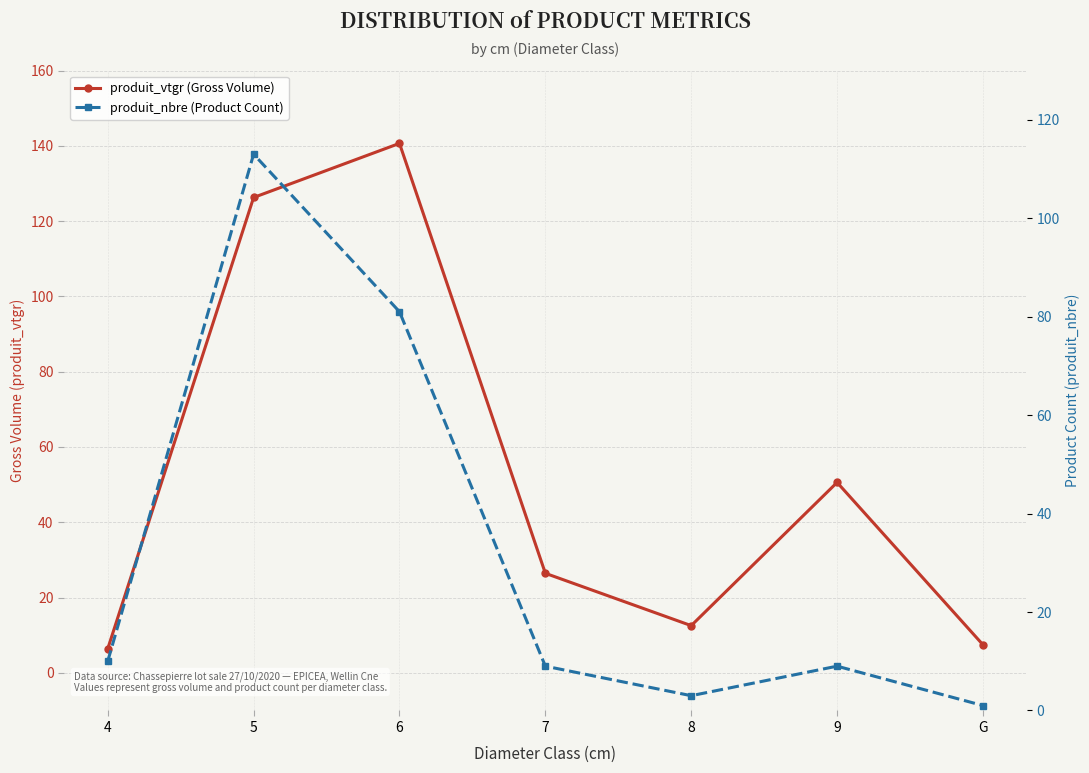

Reading left to right, transcribe all the data shown in this chart.

produit_vtgr (Gross Volume): 6.4	126.3	140.6	26.4	12.5	50.6	7.5
produit_nbre (Product Count): 10.0	113.0	81.0	9.0	3.0	9.0	1.0